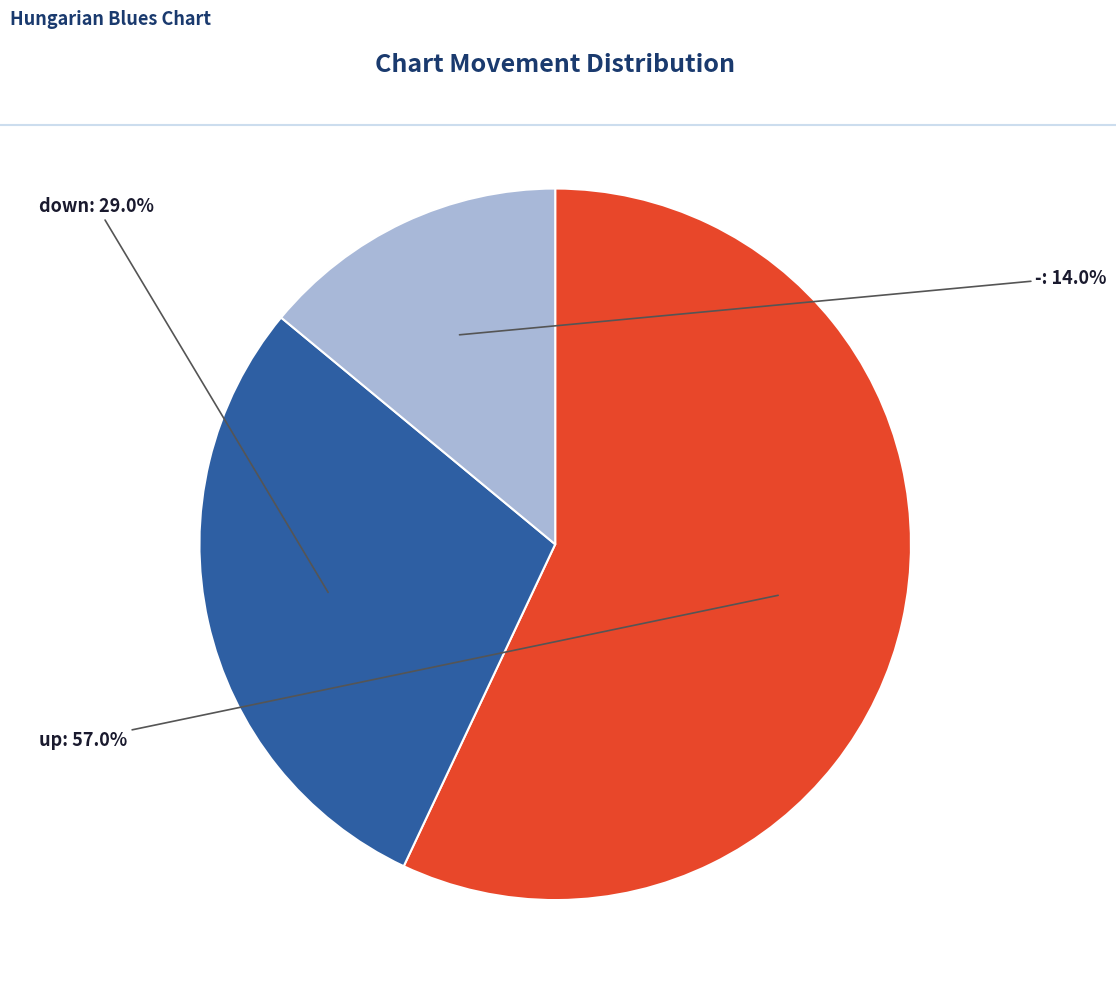

Does any single category account for the majority?

Yes